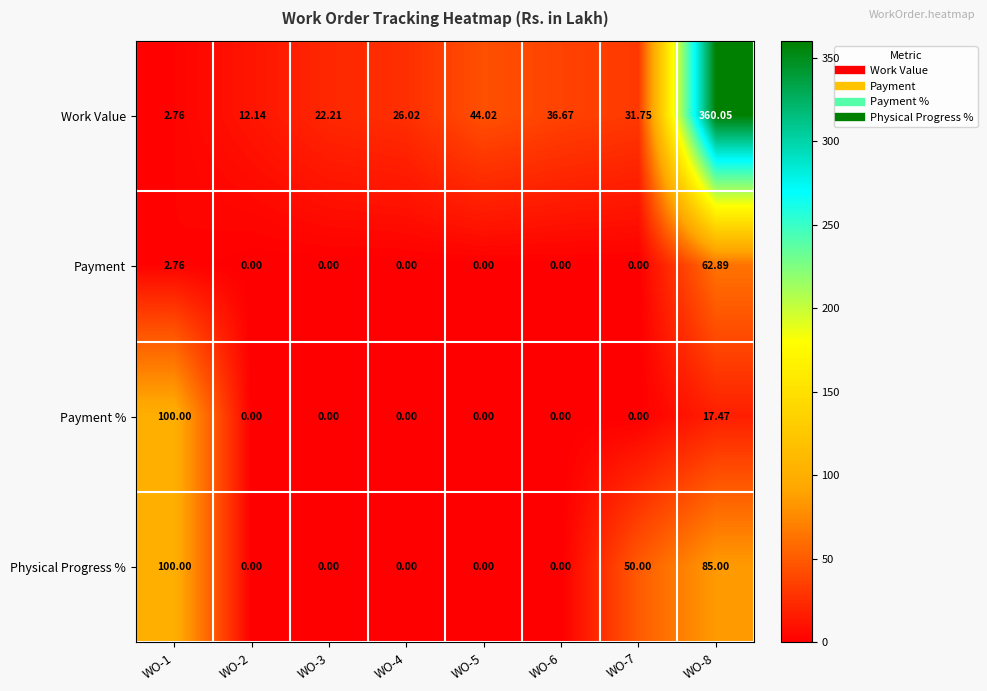

Which series has the largest range (max minus min)?

Work Value